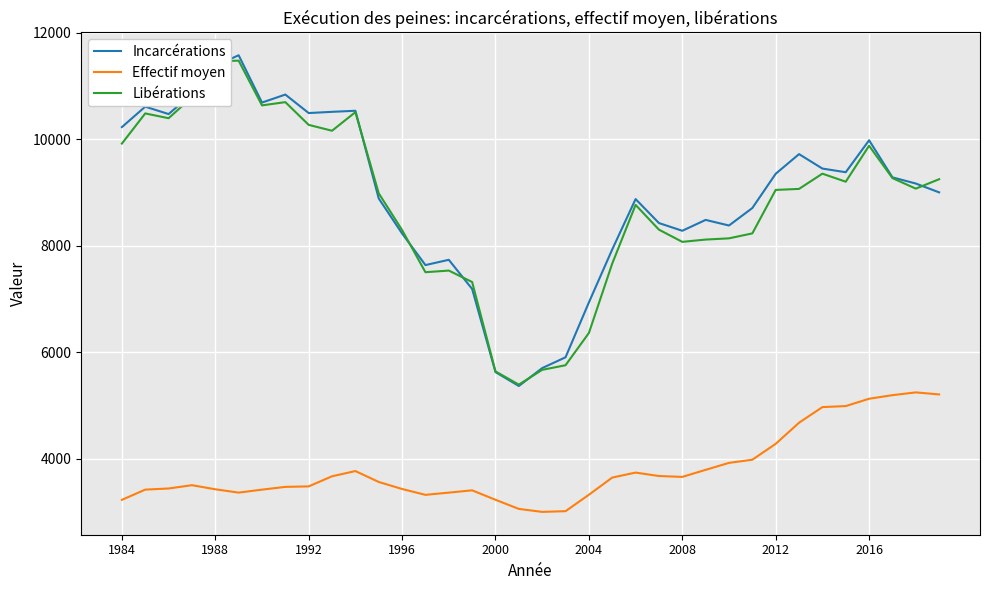

True or false: Effectif moyen and Libérations intersect in this chart.

False